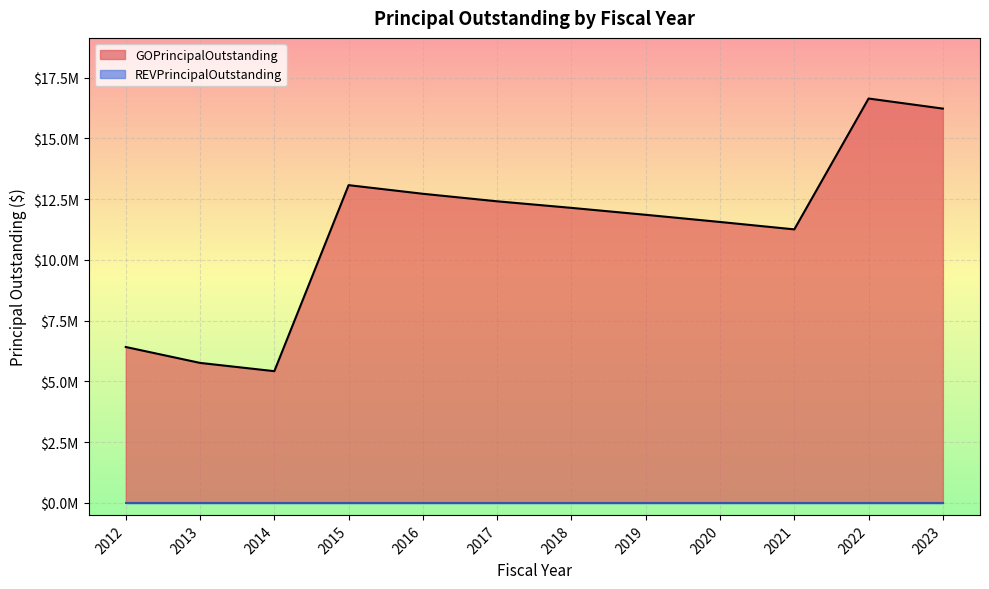

What is the sum of the values at 2018 and 2021?

23385000